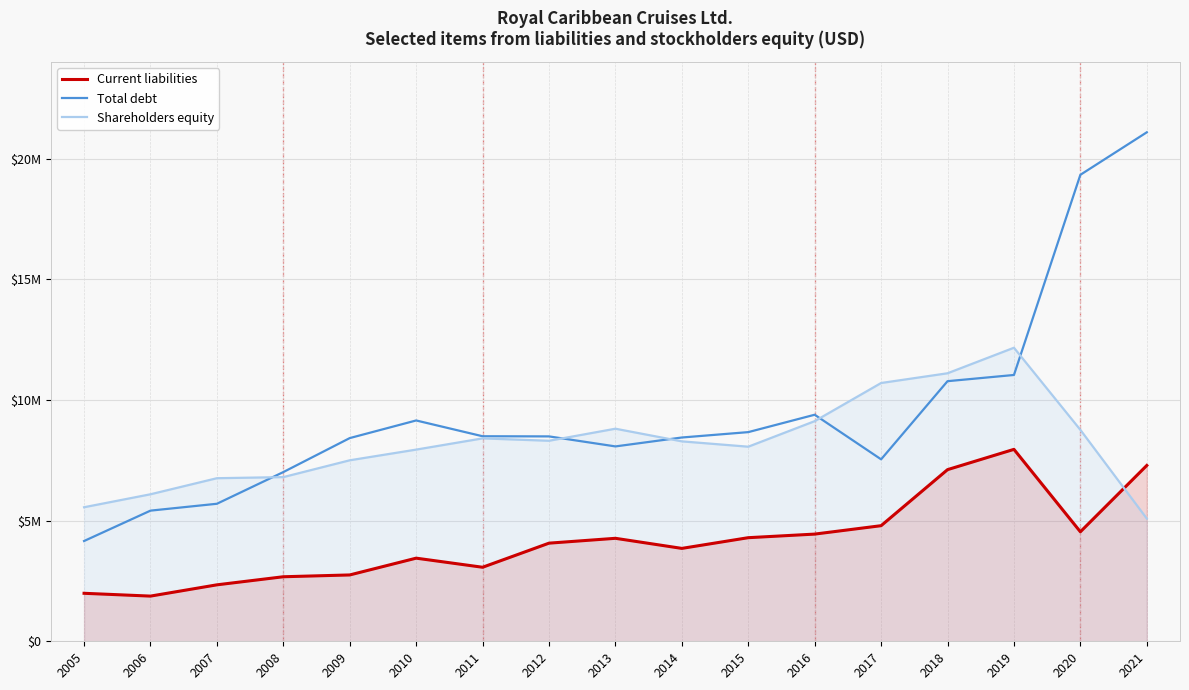

What is the difference between the maximum and minimum values in the Current liabilities series?

6080528